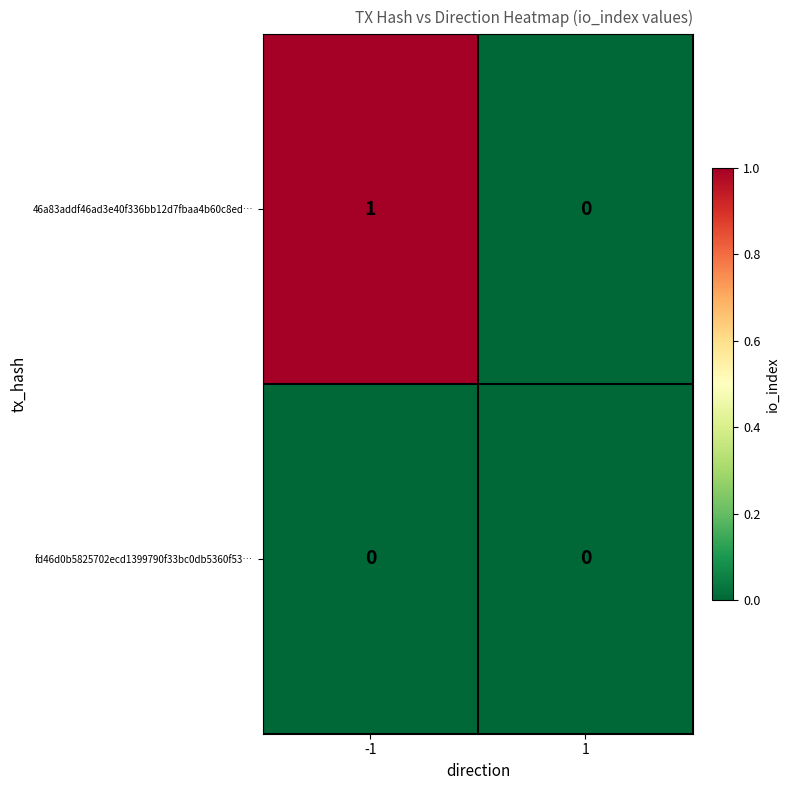

The 46a83addf46ad3e40f336bb12d7fbaa4b60c8ed… series shows 1 at -1. True or false?

True